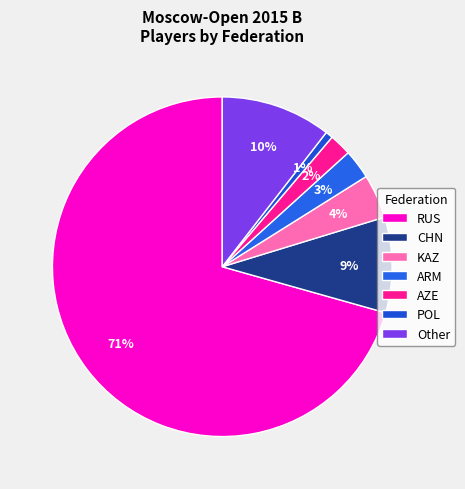

Count the number of slices in the pie.

7